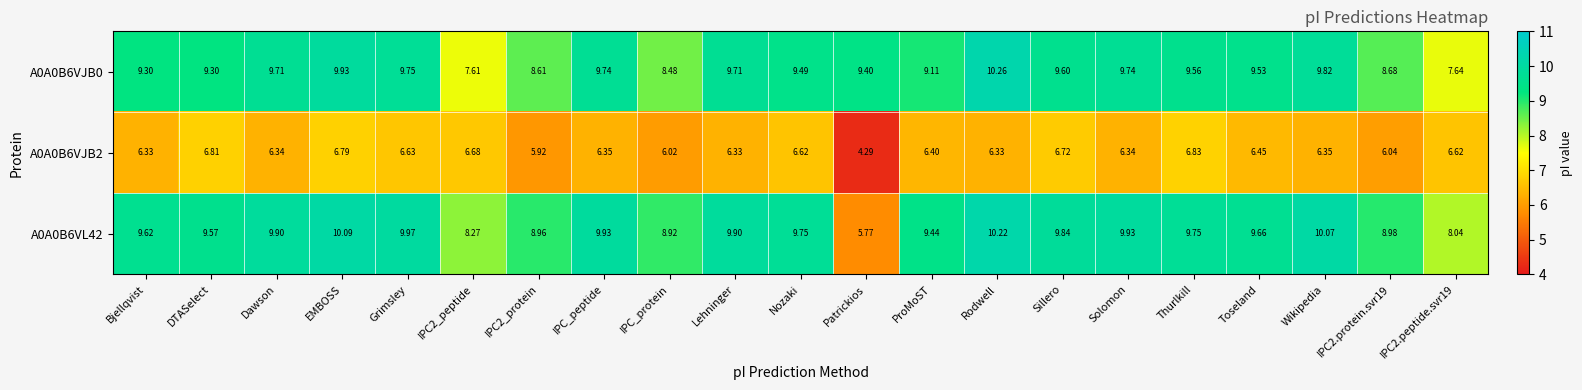

Count the number of categories in the chart.

21